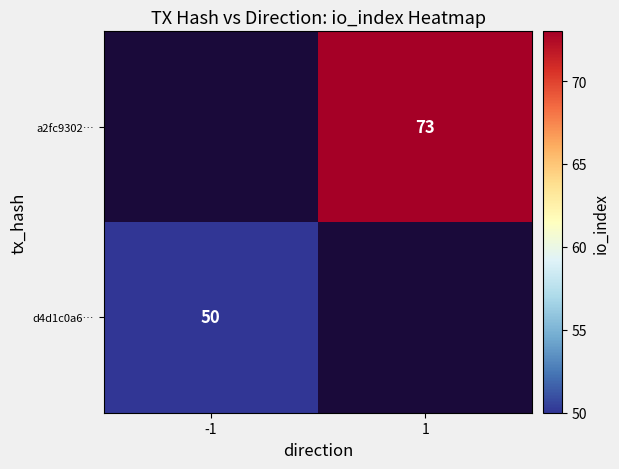

How many data points does each series have?

2